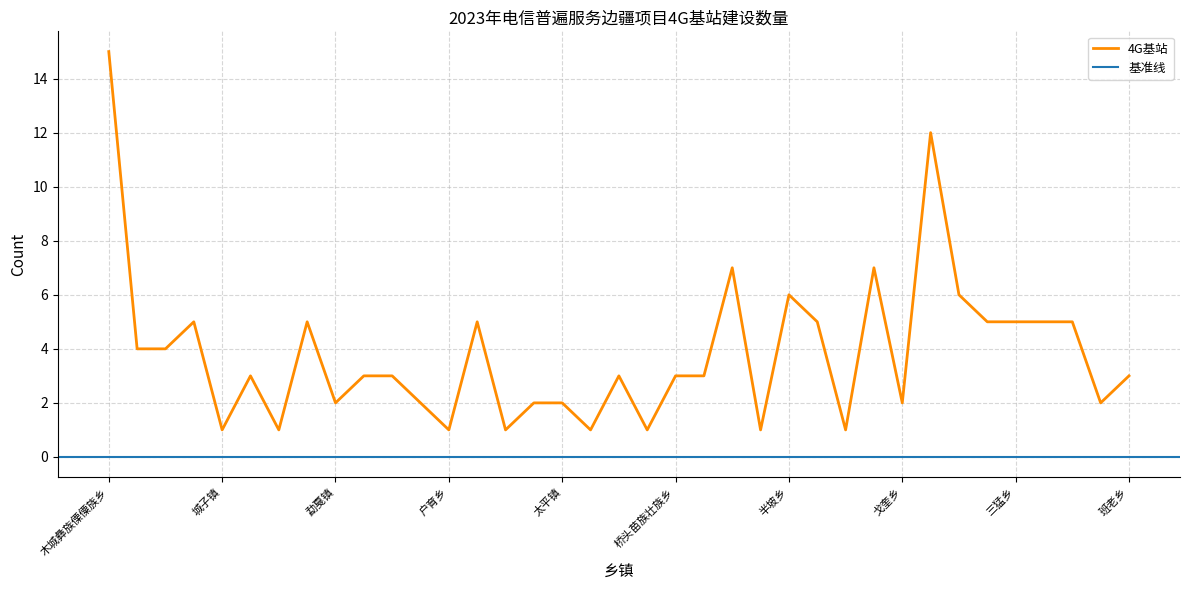

List the labels in order of value, smallest first.

城子镇, 清平乡, 户育乡, 那邦镇, 新城乡, 南溪镇, 者米拉祜族乡, 大水沟乡, 勐戛镇, 中山乡, 苏典傈僳族乡, 太平镇, 戈奎乡, 芒卡镇, 陇把镇, 五岔路乡, 遮放镇, 支那乡, 桥头苗族壮族乡, 金河镇, 班老乡, 滇滩镇, 猴桥镇, 明光镇, 王子树乡, 勐秀乡, 大黑山镇, 骑马坝乡, 三猛乡, 勐省镇, 岩帅镇, 半坡乡, 平河镇, 勐桥乡, 大兴镇, 牛孔镇, 木城彝族傈僳族乡